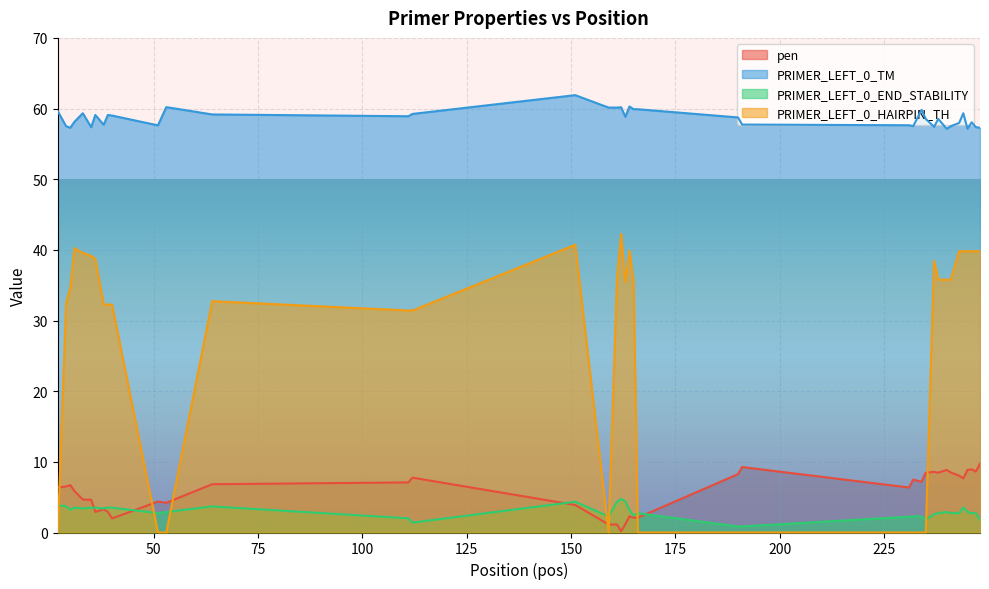

What is the sum of all PRIMER_LEFT_0_HAIRPIN_TH values?

1031.5